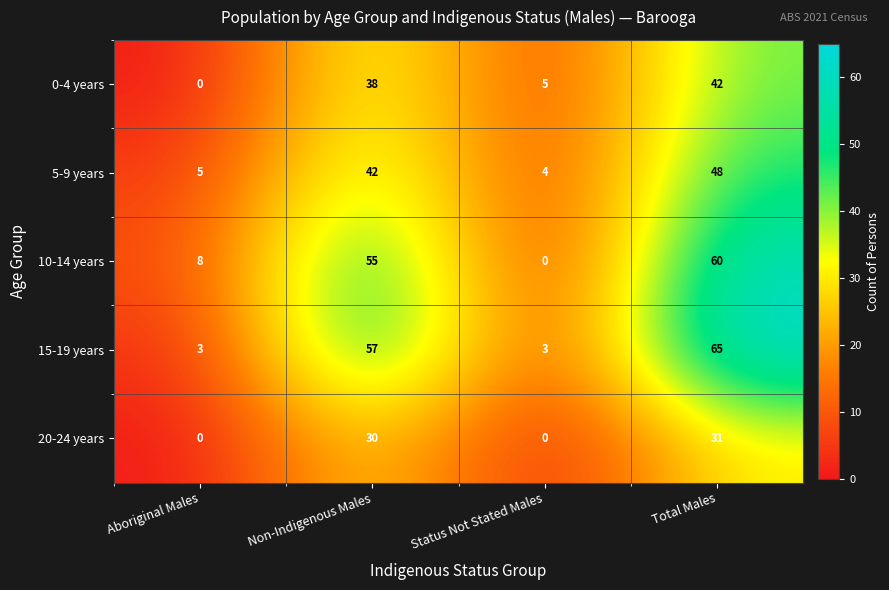

What is the sum of all 0-4 years values?

85